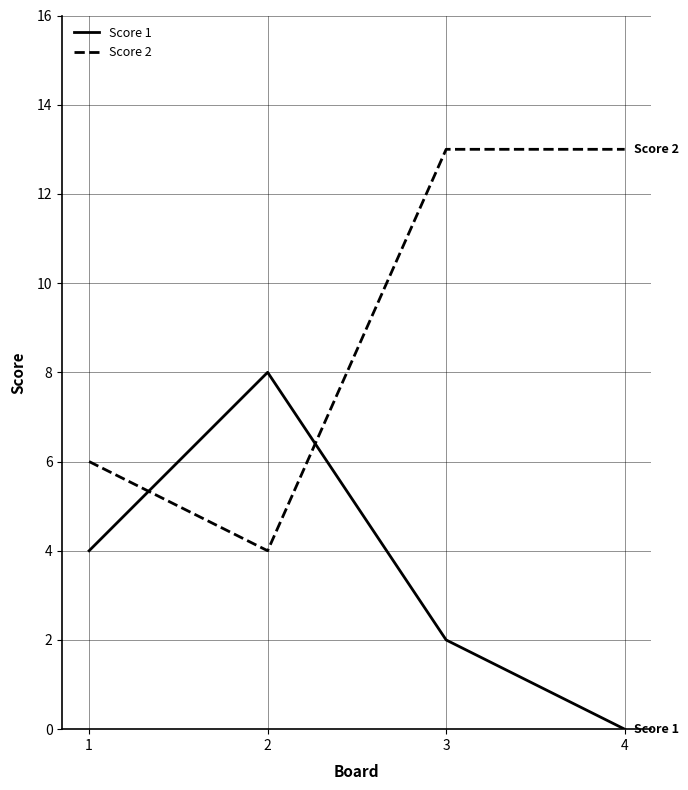

Count the number of data series in this chart.

2